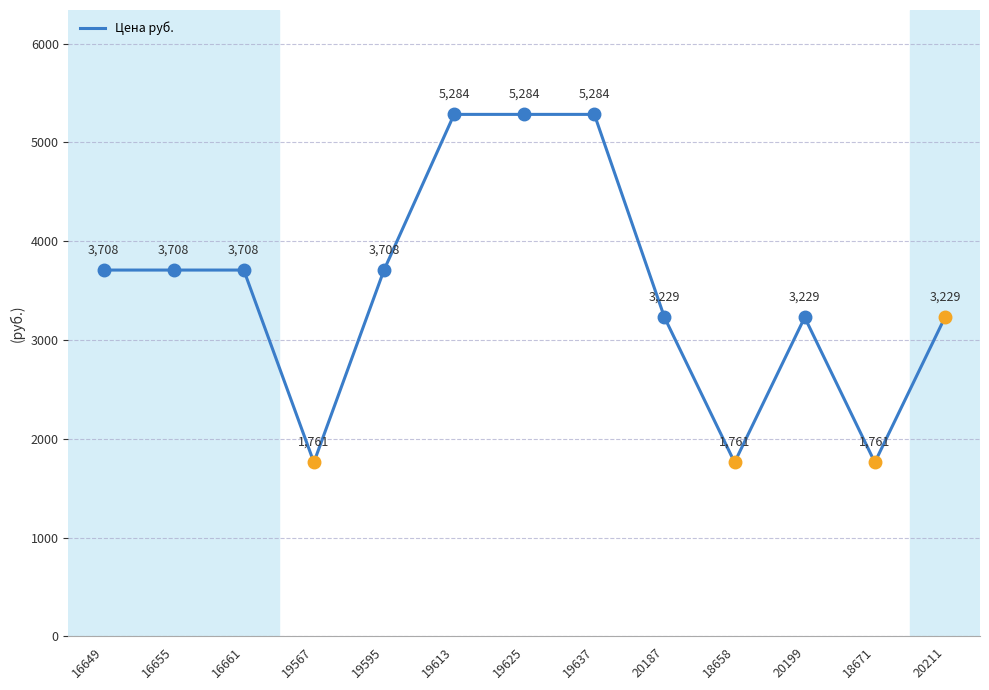

What is the greatest value displayed?

5283.9